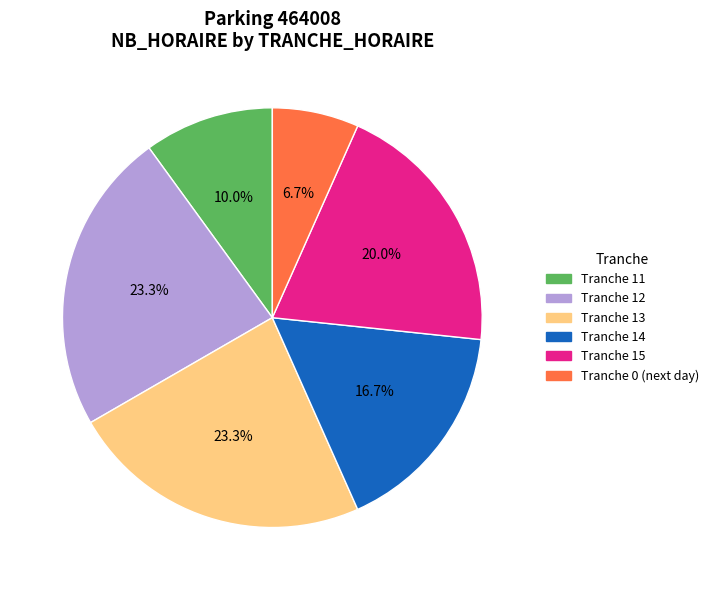

Which slice is the smallest?

Tranche 0 (next day)